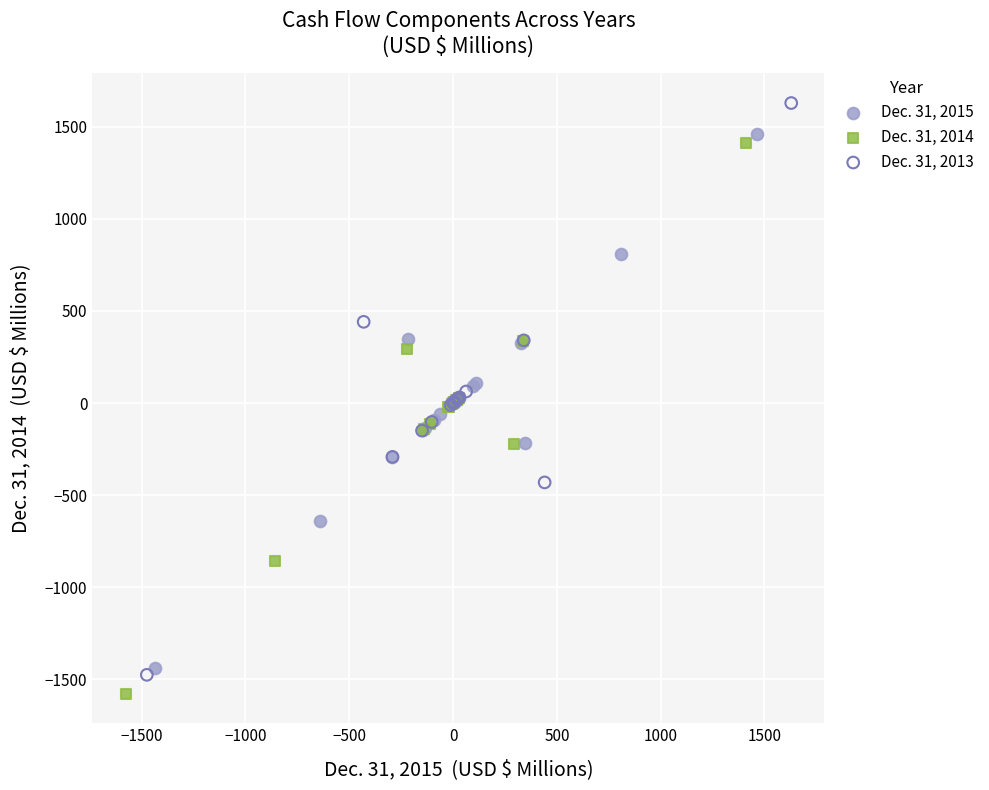

Which series has the widest spread of Y values?

Dec. 31, 2013